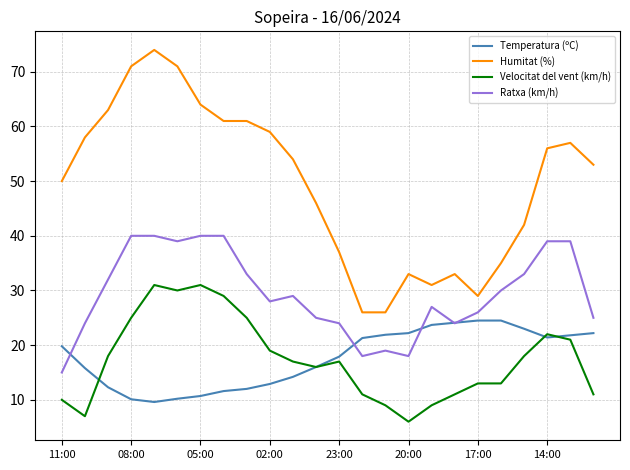

True or false: Ratxa (km/h) and Humitat (%) intersect in this chart.

False